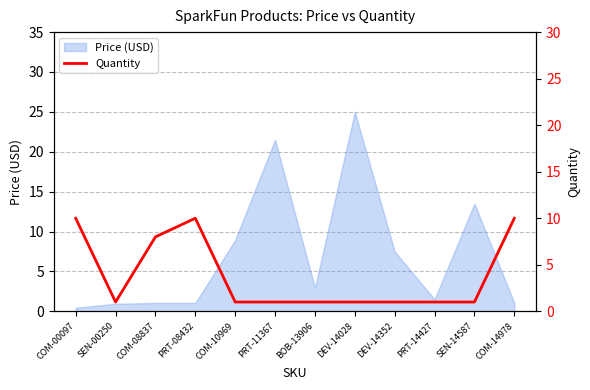

At which label does Price (USD) first exceed 2?

COM-10969